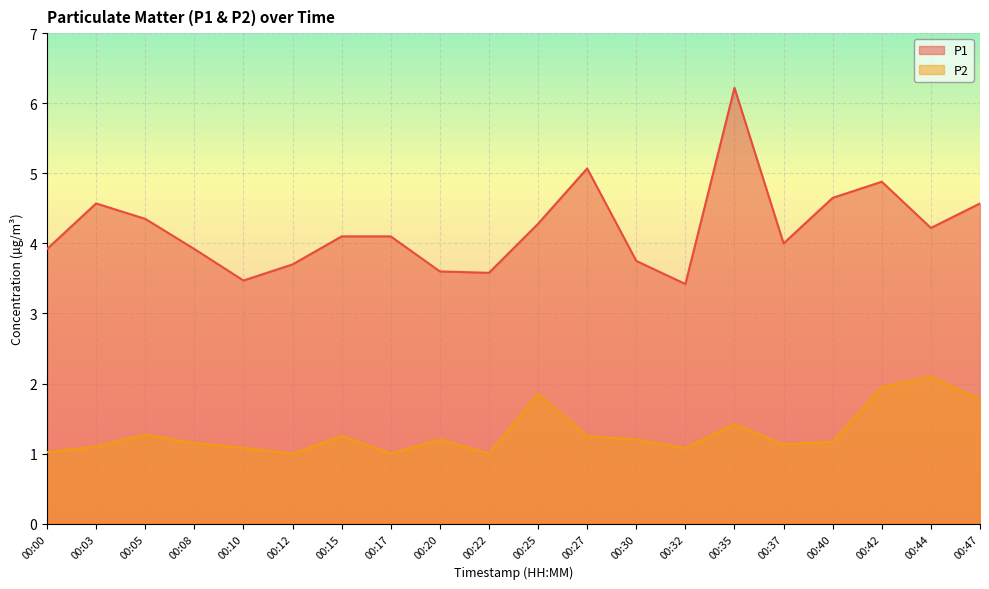

What is the highest value of the P2 series?

2.1